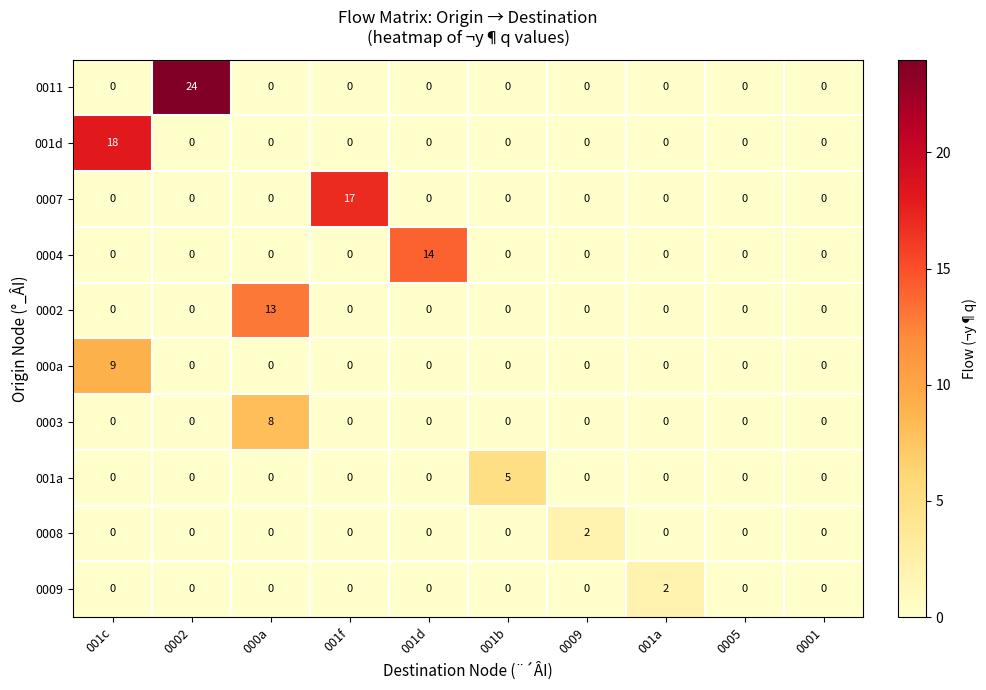

How many categories are shown in the chart?

10